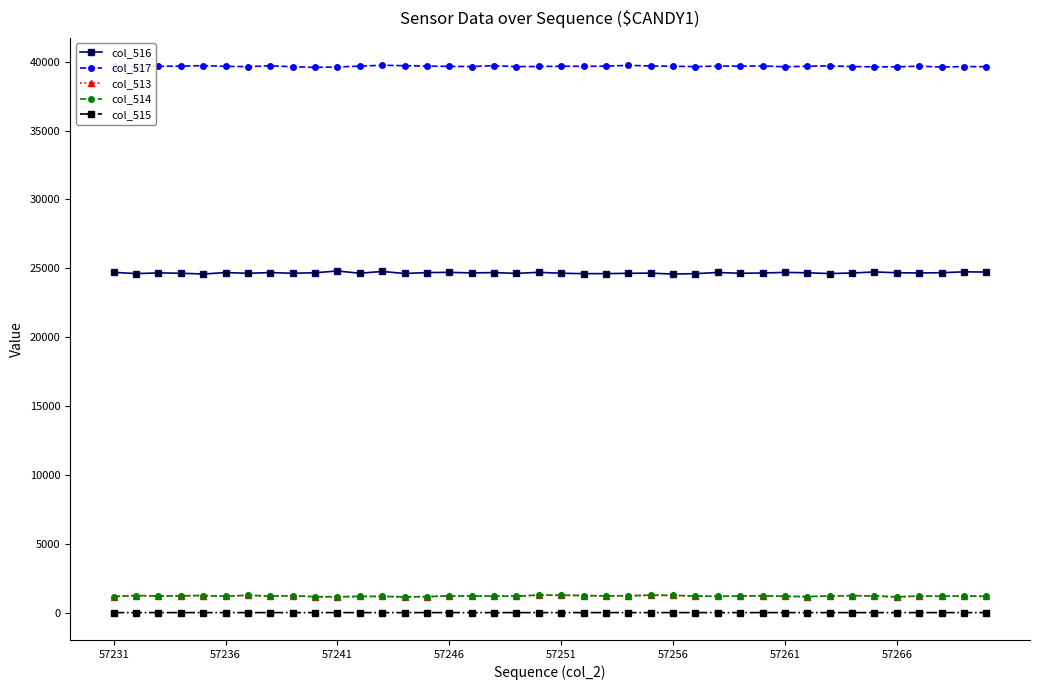

What is the maximum value for col_513?

1273